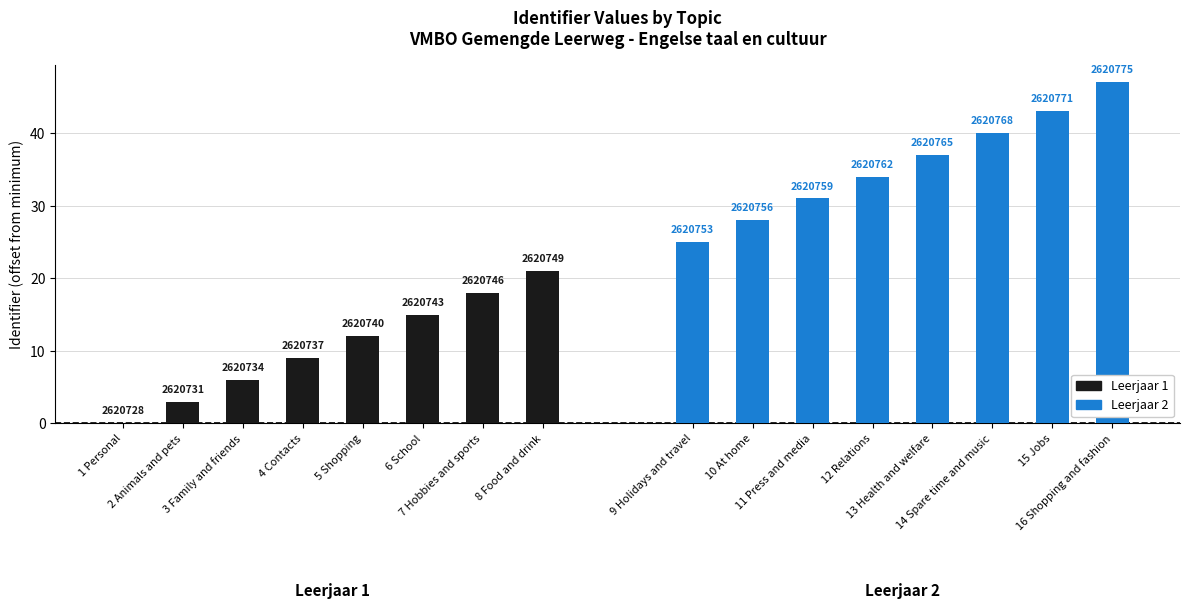

What is the approximate value of Leerjaar 1 at 3 Family and friends, to the nearest 5?

5